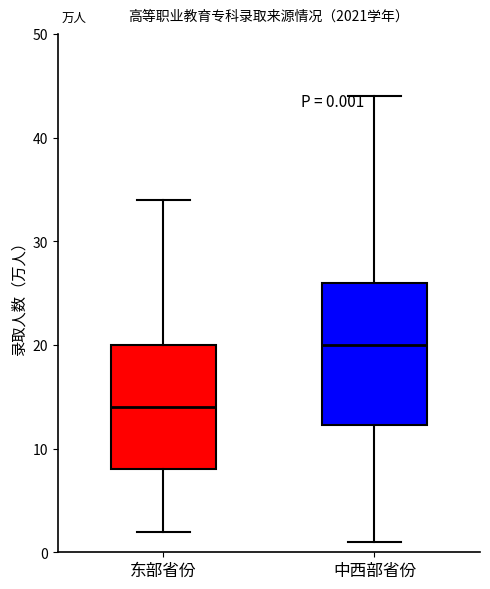

Comparing the boxes themselves (not the whiskers), which one is the tallest?

中西部省份